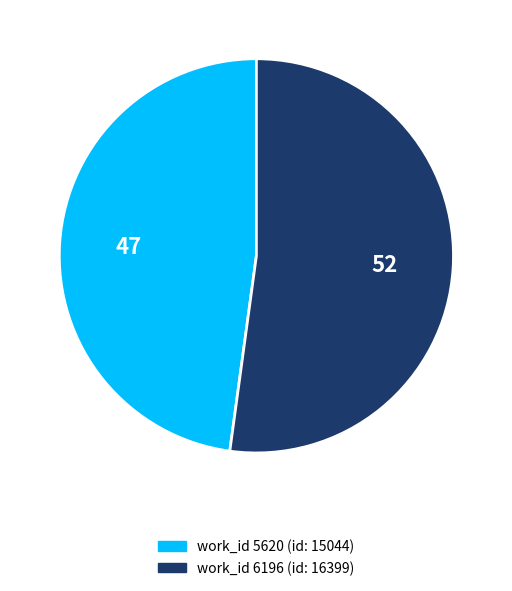

Does any single category account for the majority?

Yes